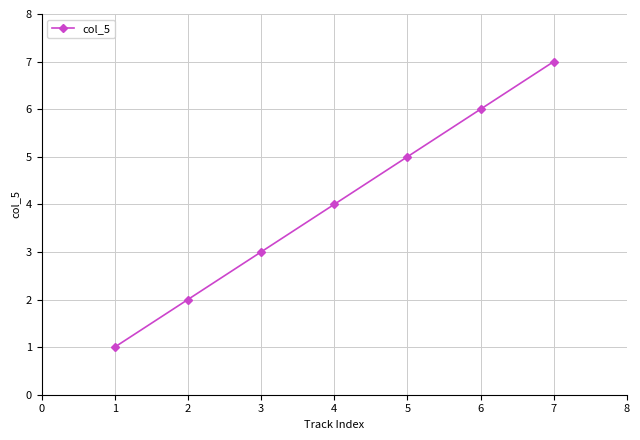

What is the greatest value displayed?

7